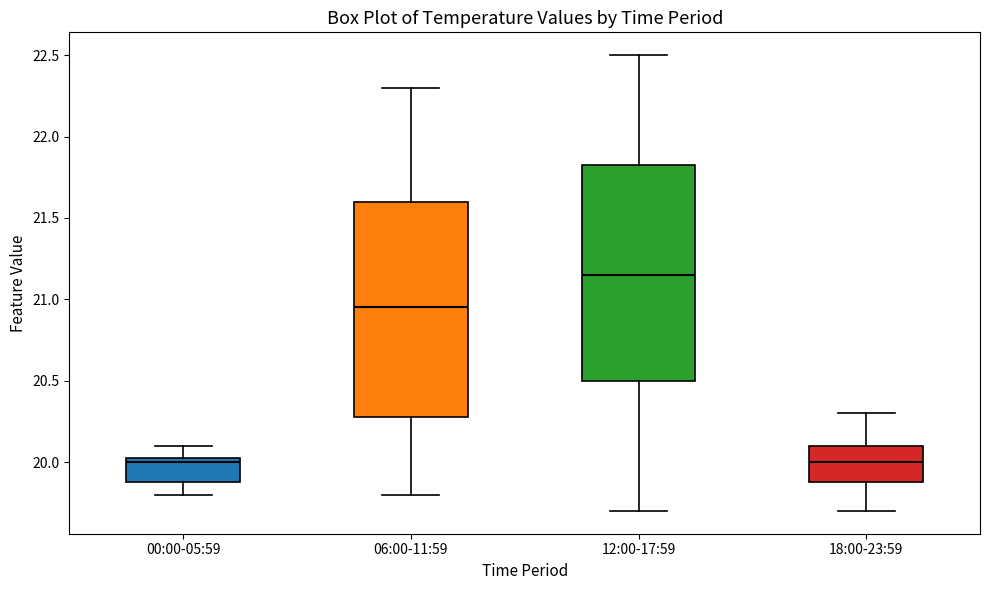

Which box has the highest median line?

12:00-17:59